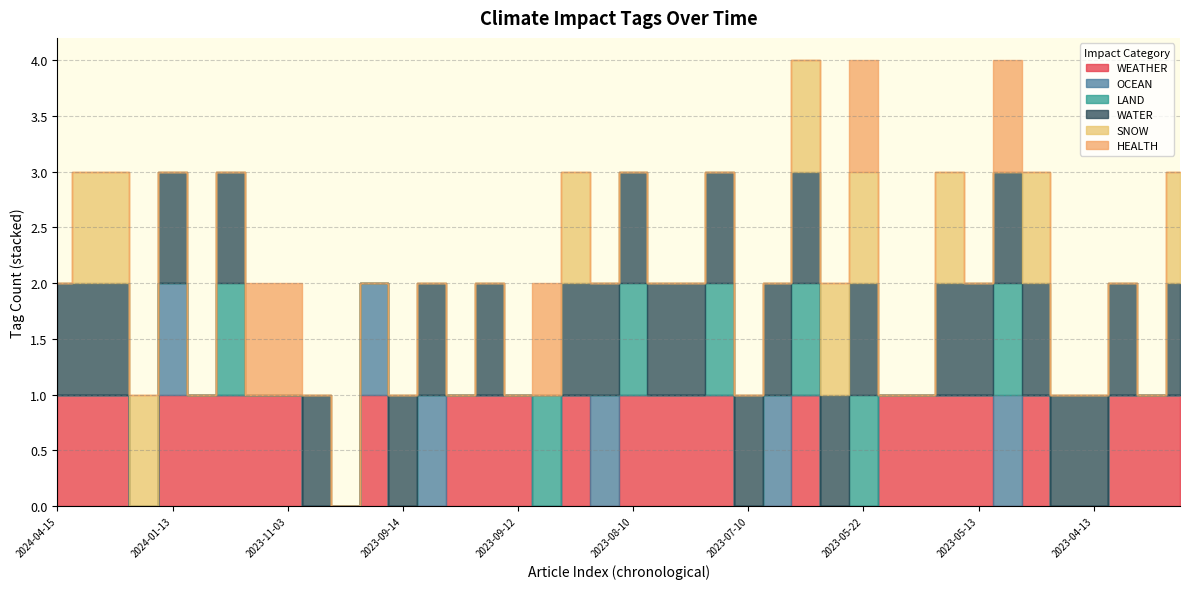

What is the total value across all series at 2023-05-13?

2